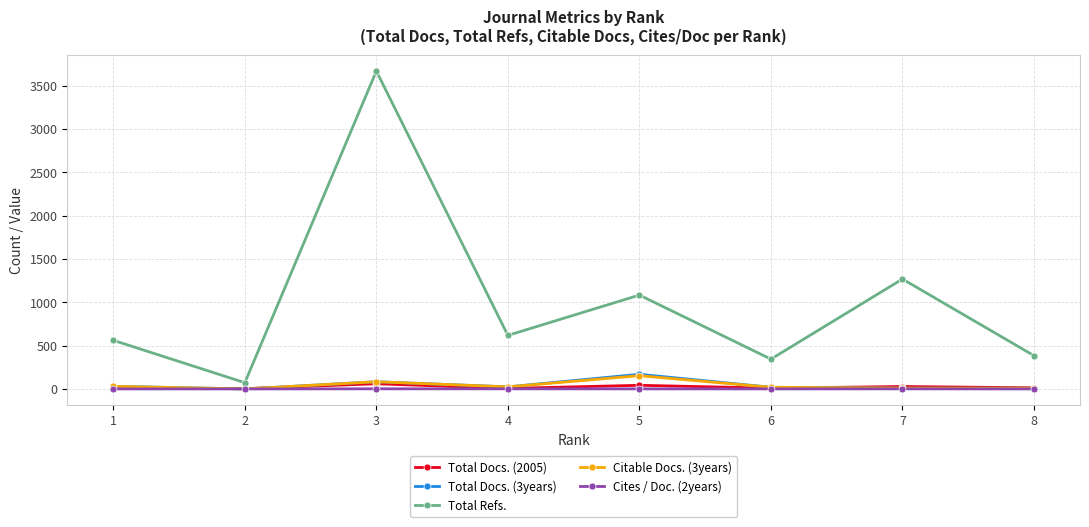

Which series has the widest spread of values?

Total Refs.